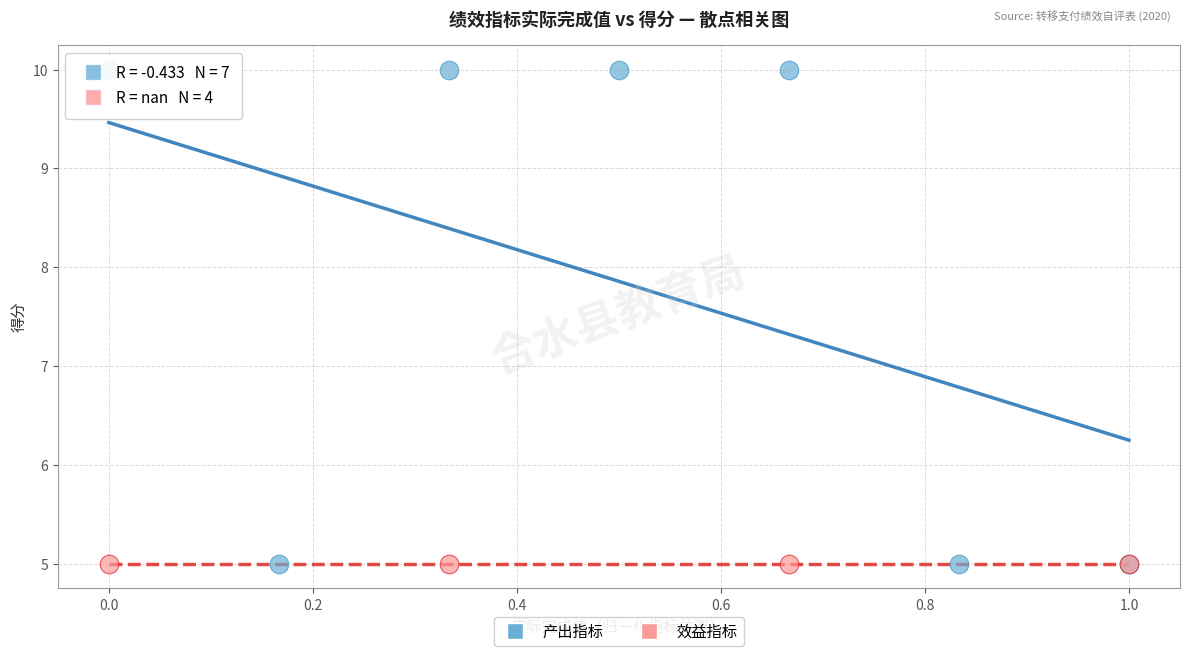

Which series reaches the maximum Y coordinate?

产出指标